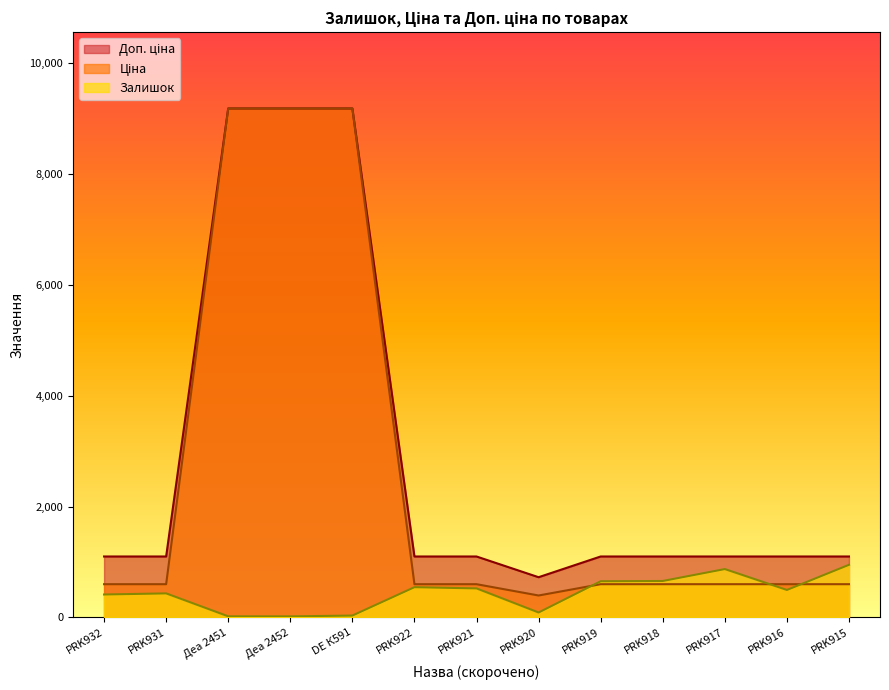

What is the approximate value of Ціна at PRK931?

599.9